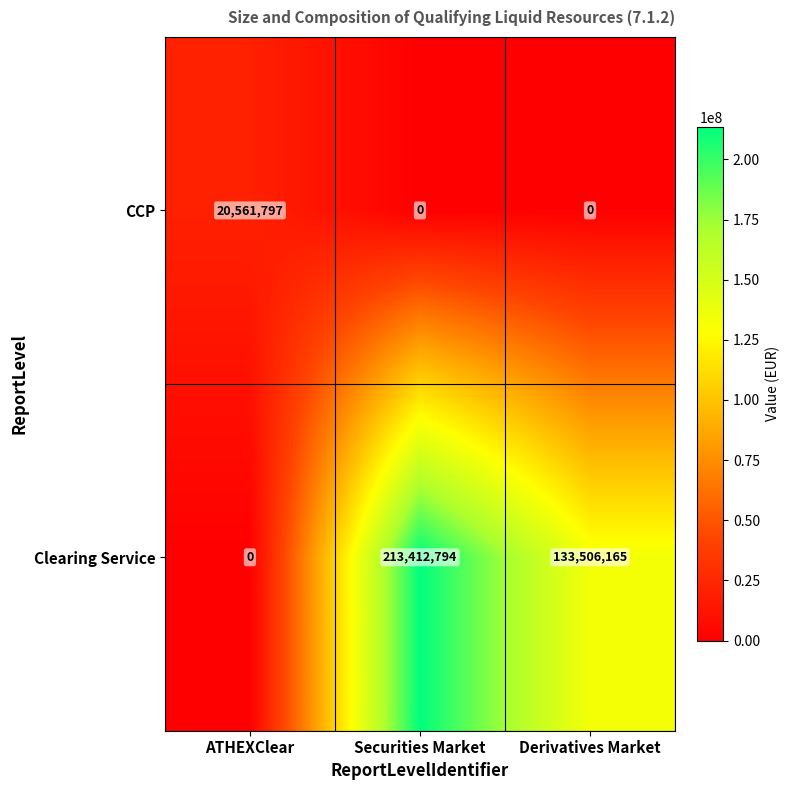

True or false: Clearing Service has a value of 213412794 at Securities Market.

True